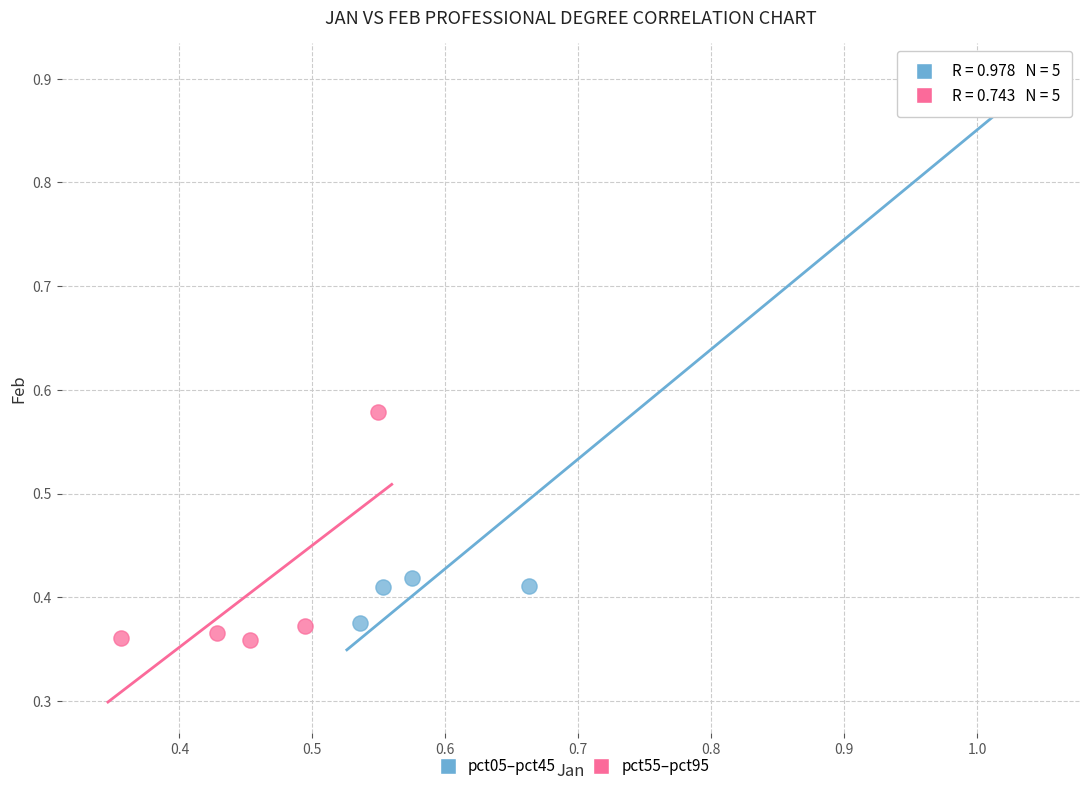

Which series reaches the maximum Y coordinate?

pct05–pct45